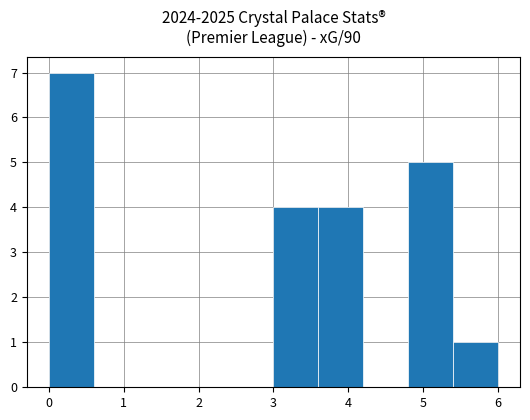

Reading left to right, list every bar in this chart as the range it spans on the x-axis followed by its height. The values are not printed on the chart, so give them approximately, as read against the axis.

0.0 to 0.6: 7
0.6 to 1.2: 0
1.2 to 1.8: 0
1.8 to 2.4: 0
2.4 to 3.0: 0
3.0 to 3.6: 4
3.6 to 4.2: 4
4.2 to 4.8: 0
4.8 to 5.4: 5
5.4 to 6.0: 1